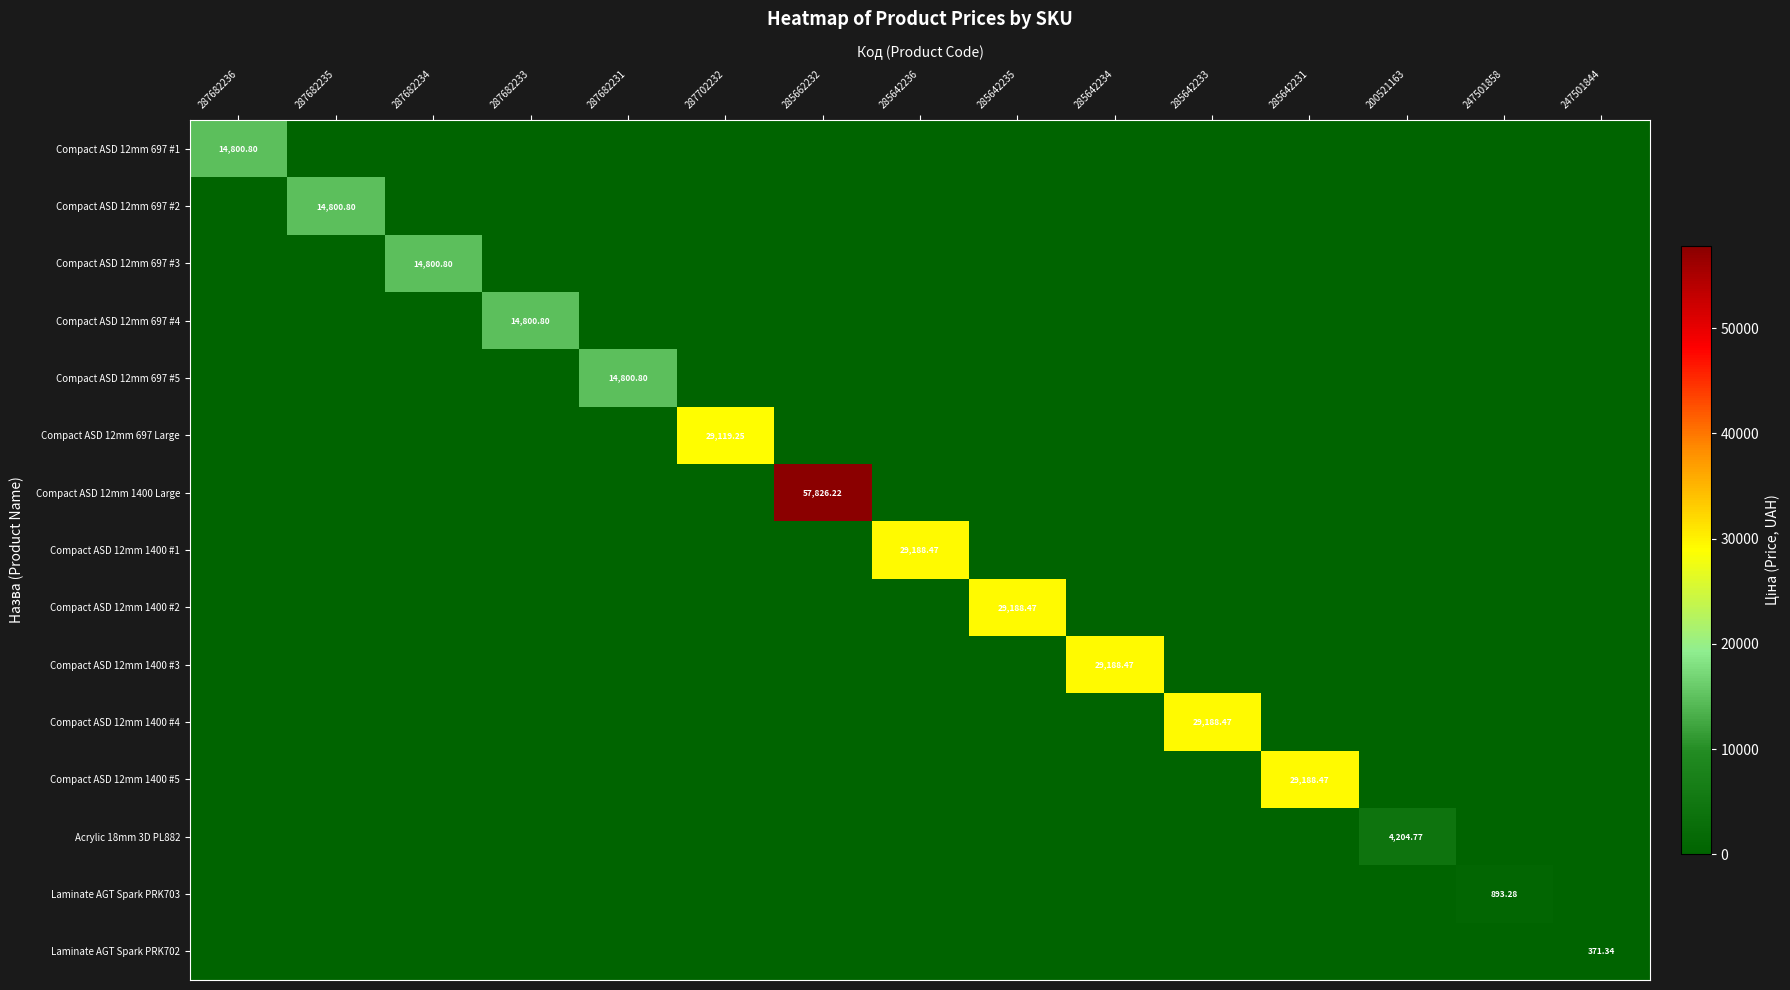

What is the total value across all series at 287682234?

14800.8